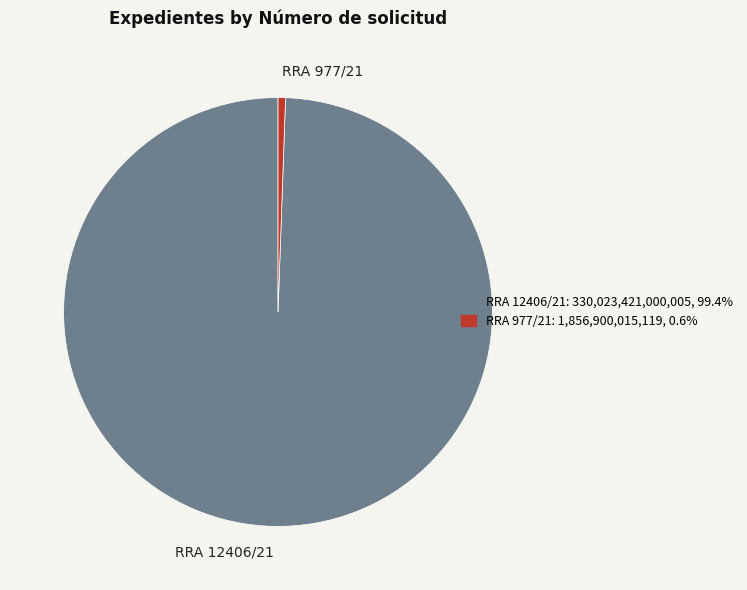

Does RRA 977/21 represent more than half of the total?

No